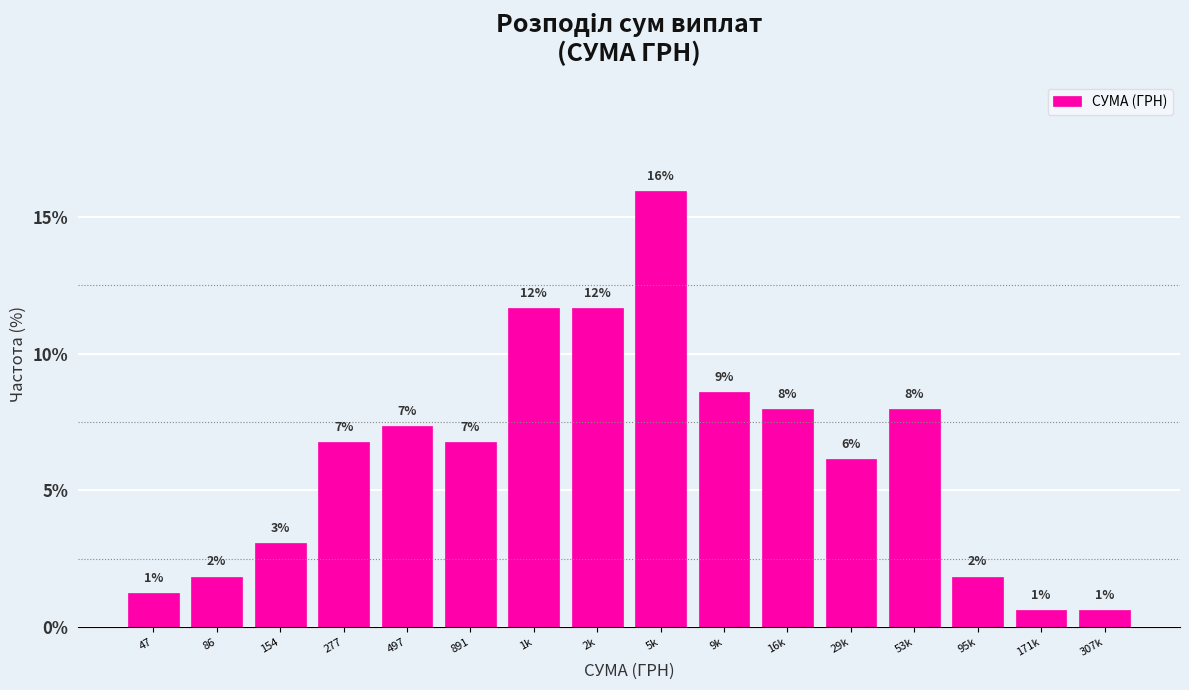

Are the bars horizontal?

No